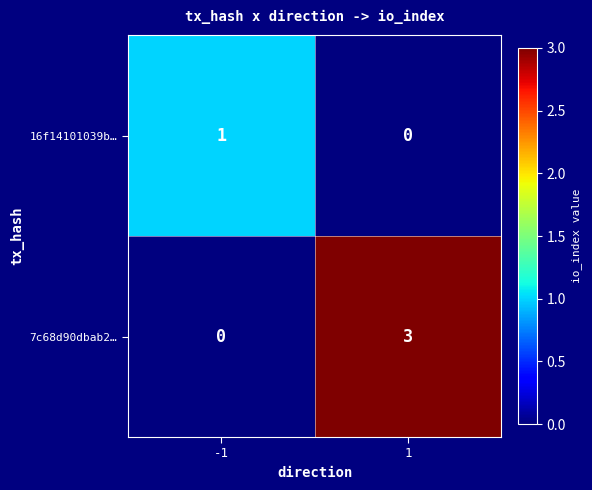

Which series has the largest total across all categories?

7c68d90dbab2…